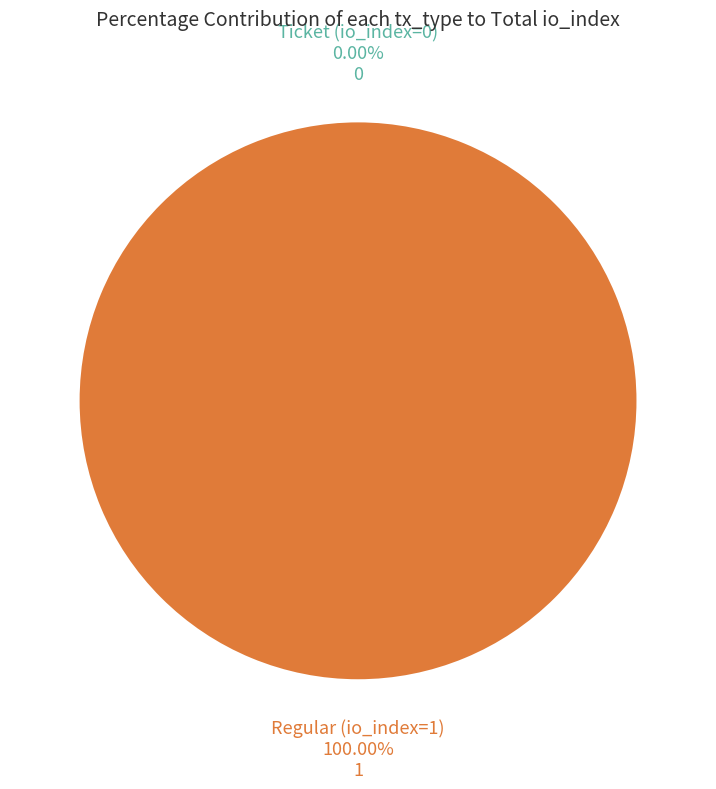

How many slices are in this pie chart?

2